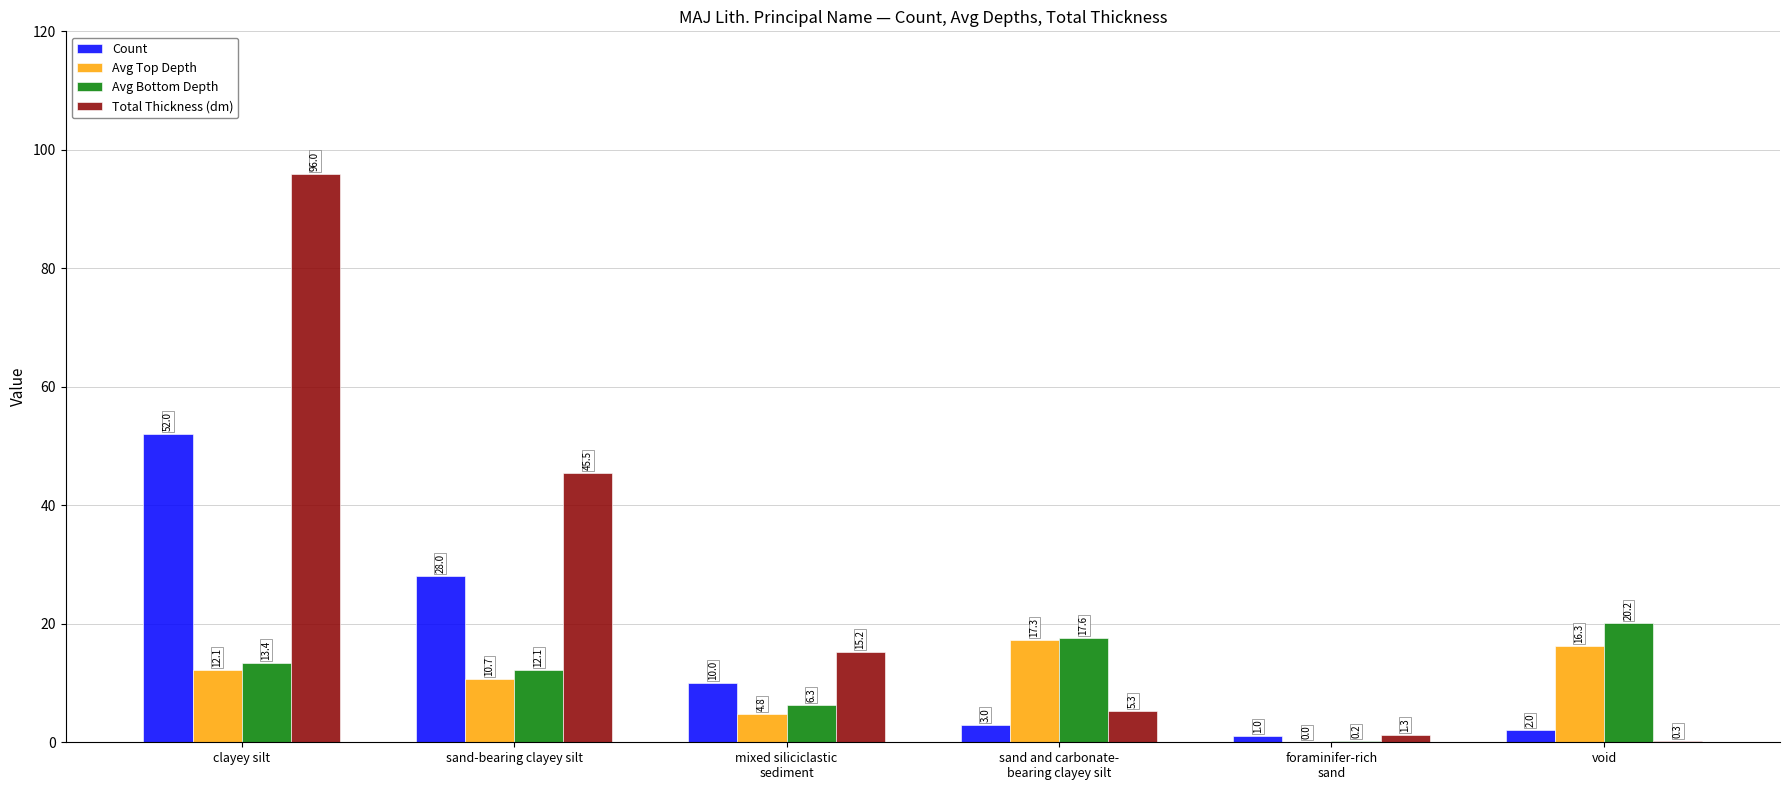

Does the chart contain stacked bars?

No